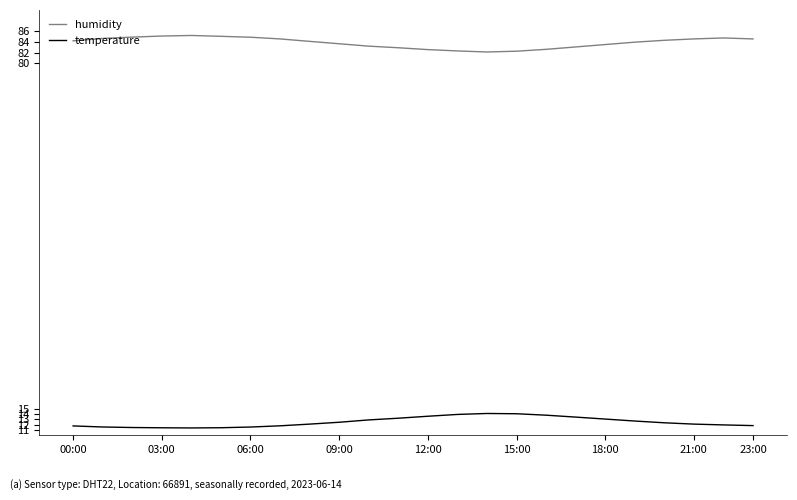

Which series has the largest total across all categories?

humidity